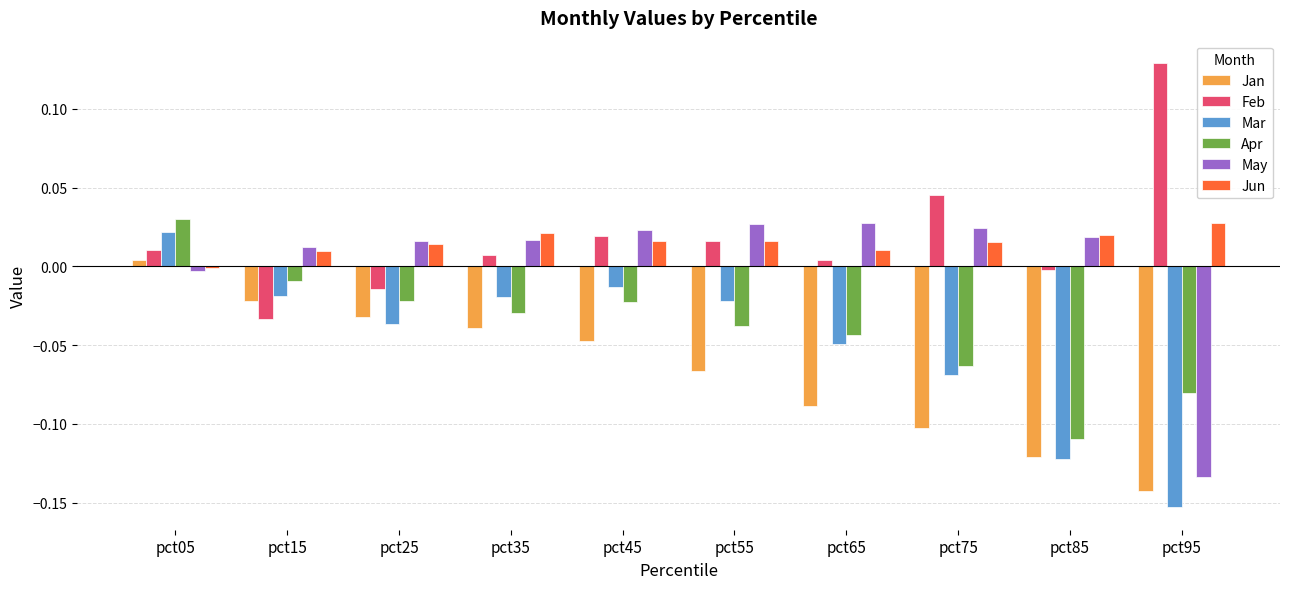

How many bars are there in total?

60